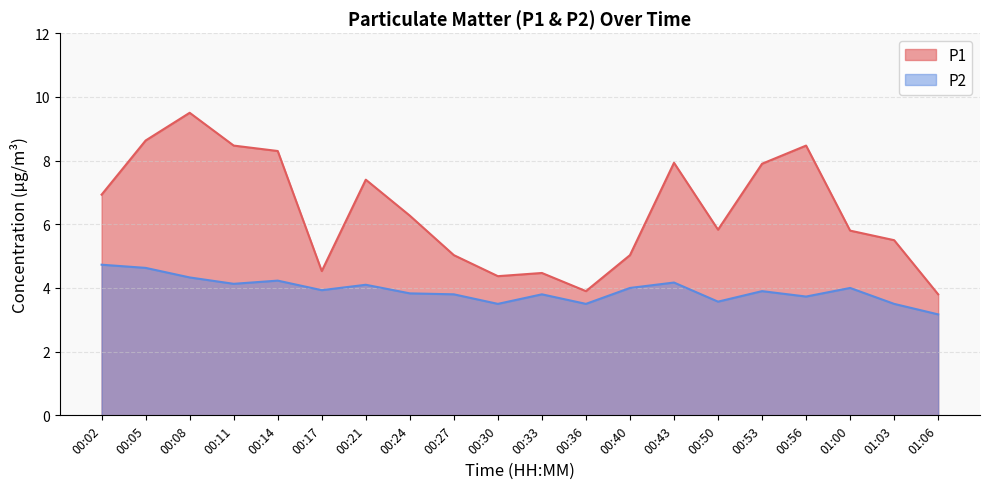

Is it true that P2 equals 3.5 at 00:30?

True